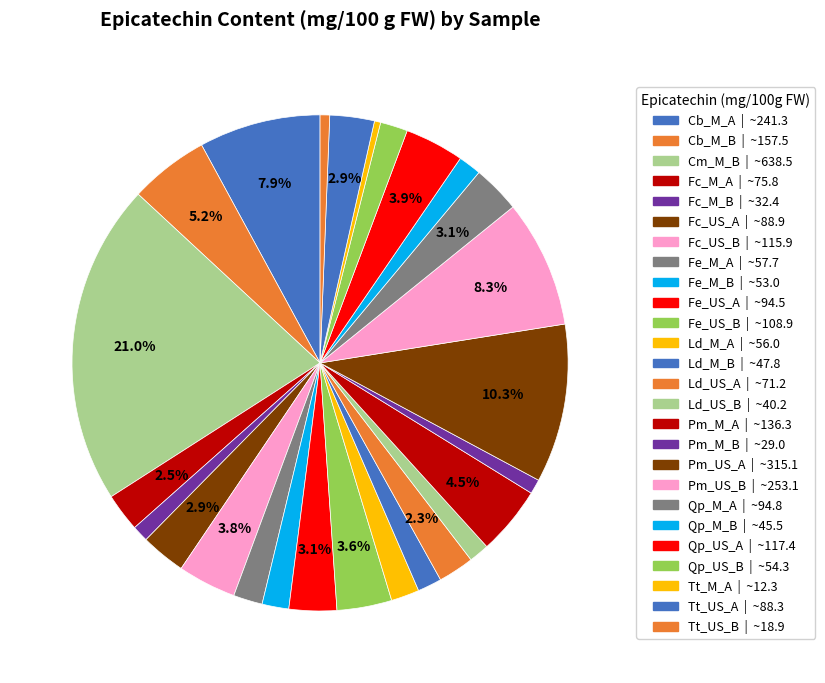

How many slices are in this pie chart?

26